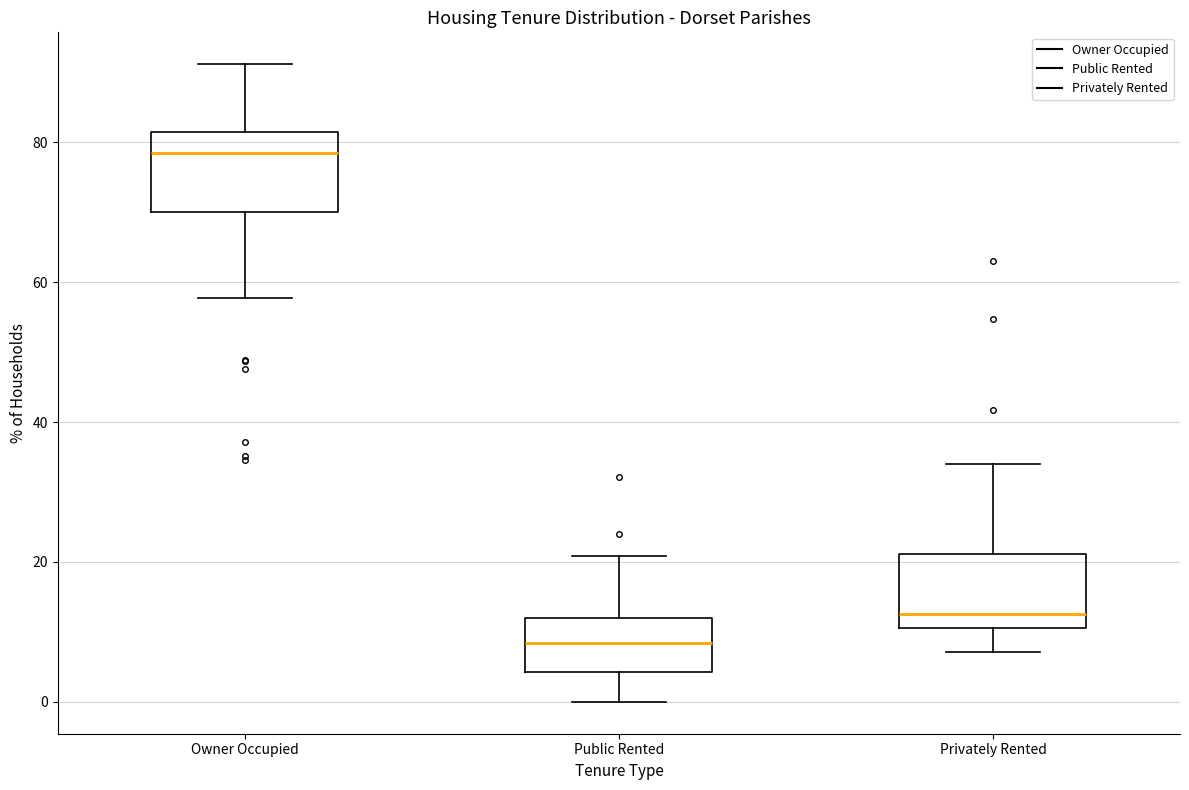

Reading left to right, transcribe this box plot: for each box, give where its median line is, the range the box spans, and where its two whiskers end, as read against the y-axis. The values are not printed on the chart, so give them approximately, as read against the axis.

Owner Occupied: median 78, box 70 to 82, whiskers 58 to 92
Public Rented: median 8, box 4 to 12, whiskers 0 to 20
Privately Rented: median 12, box 10 to 22, whiskers 8 to 34